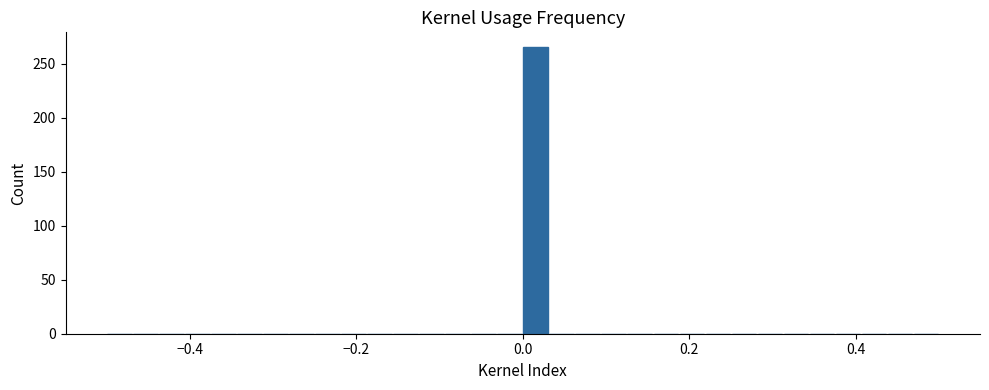

Read against the x-axis, roughly where is the centre of the tallest bar?

0.02